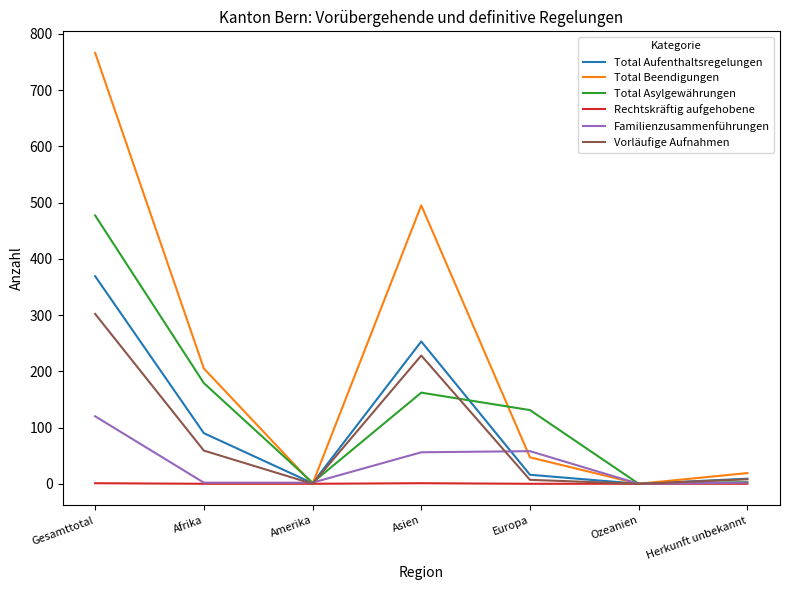

The Rechtskräftig aufgehobene series shows 0 at Amerika. True or false?

True